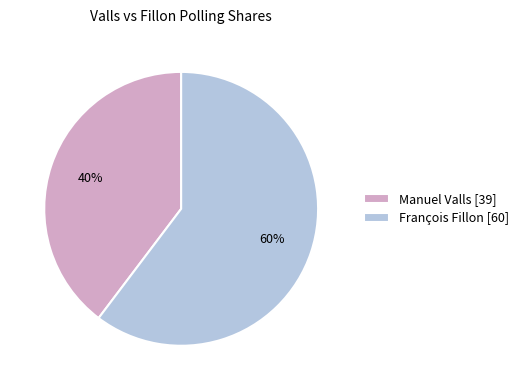

Count the number of slices in the pie.

2